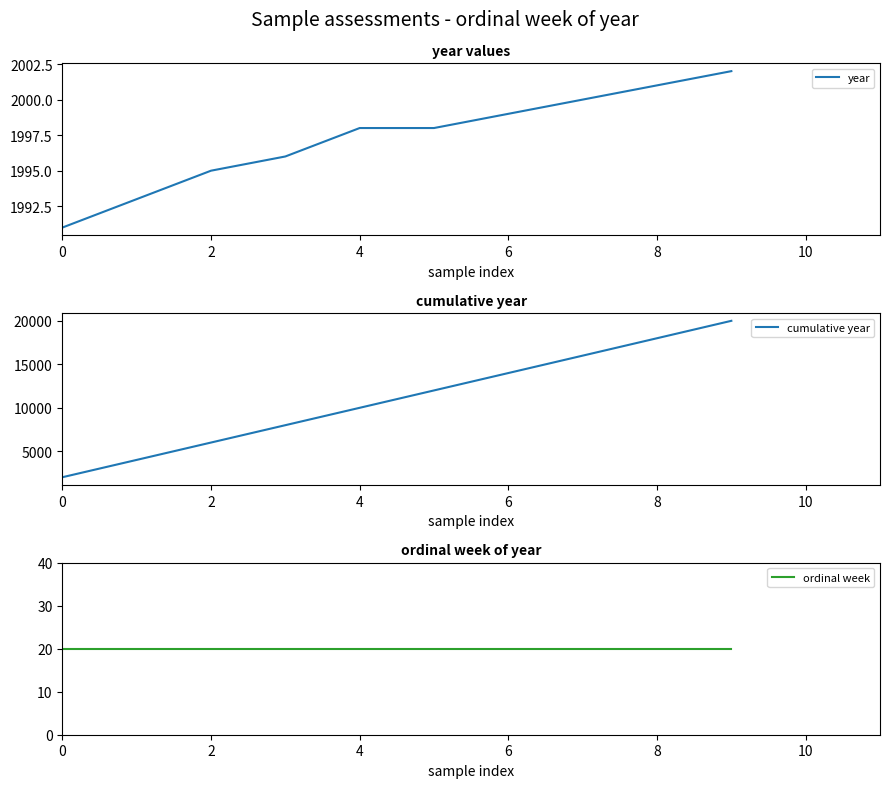

True or false: ordinal week and year intersect in this chart.

False